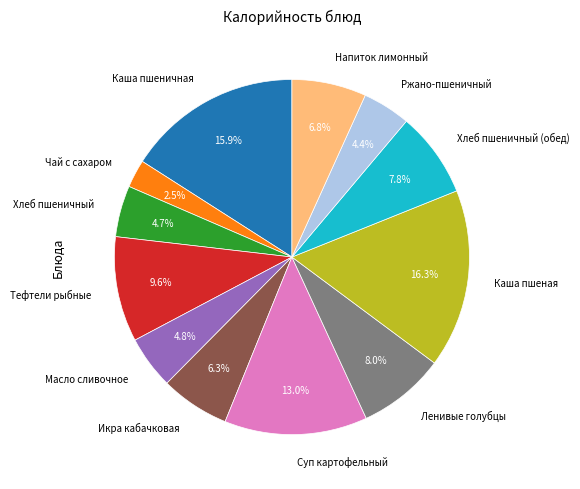

What is the smallest slice in the pie chart?

Чай с сахаром